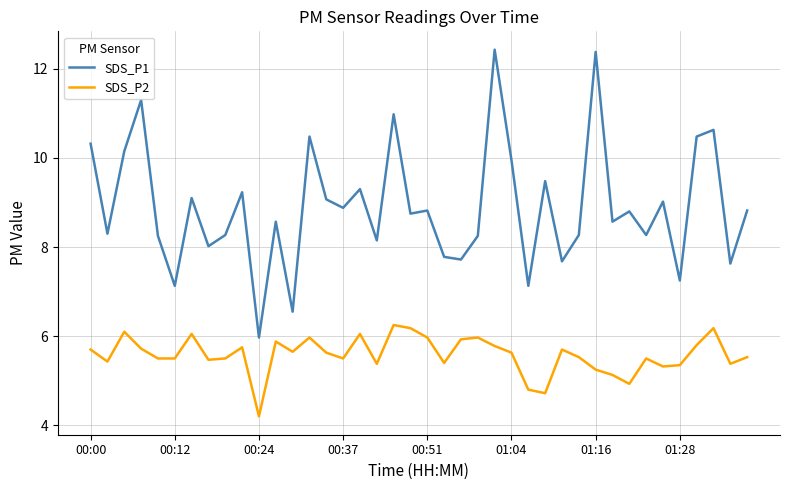

What is the minimum value for SDS_P1?

6.0